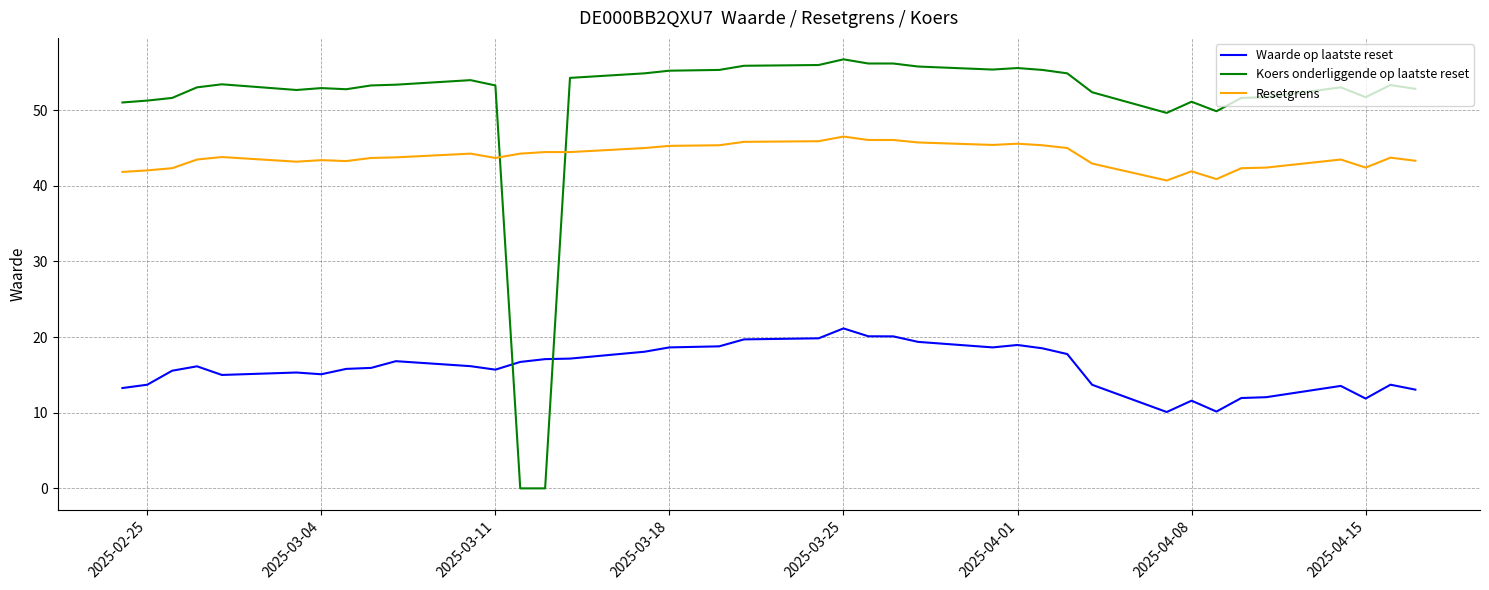

What is the sum of all Koers onderliggende op laatste reset values?

1981.8